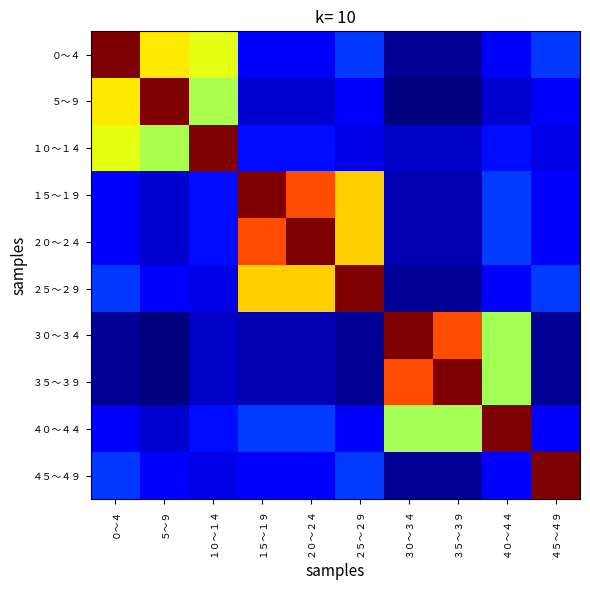

Rank the series by their maximum value, from highest to lowest.

０～４, ５～９, １０～１４, １５～１９, ２０～２４, ２５～２９, ３０～３４, ３５～３９, ４０～４４, ４５～４９